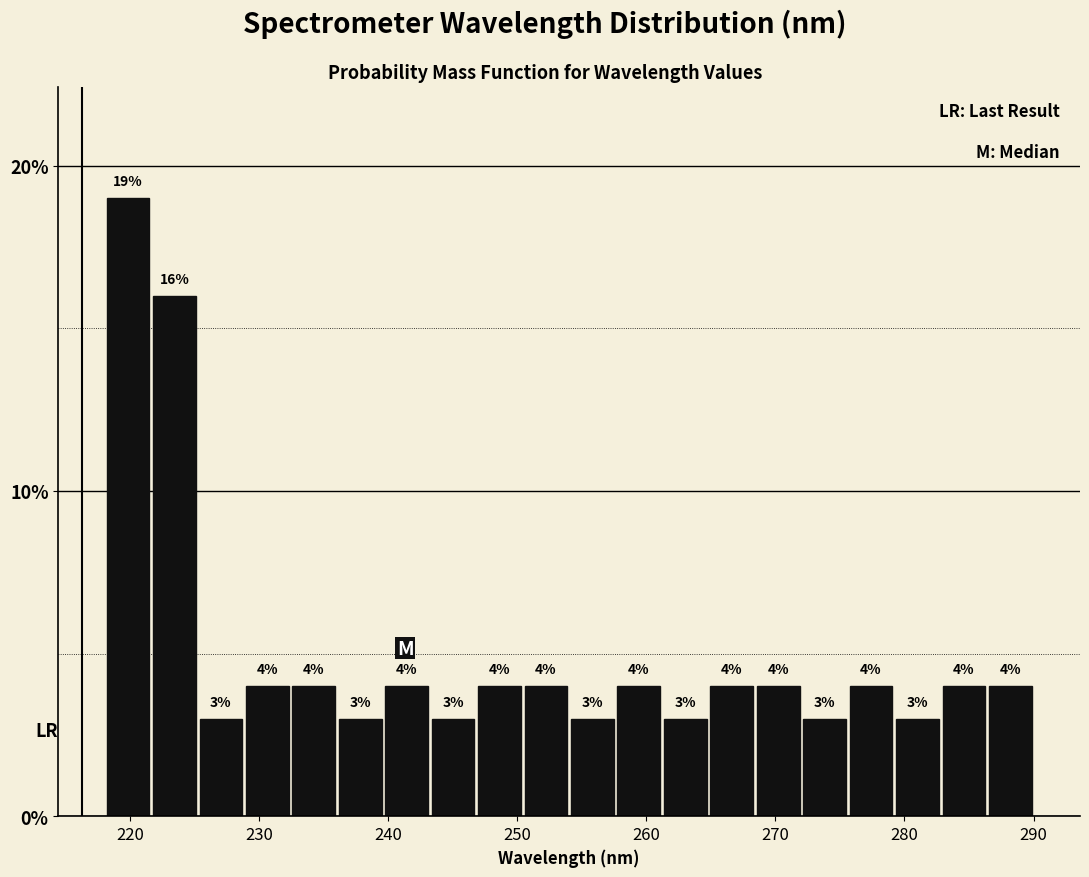

Around what value on the x-axis is the tallest bar? Give the approximate position of its centre, as read against the axis.

220